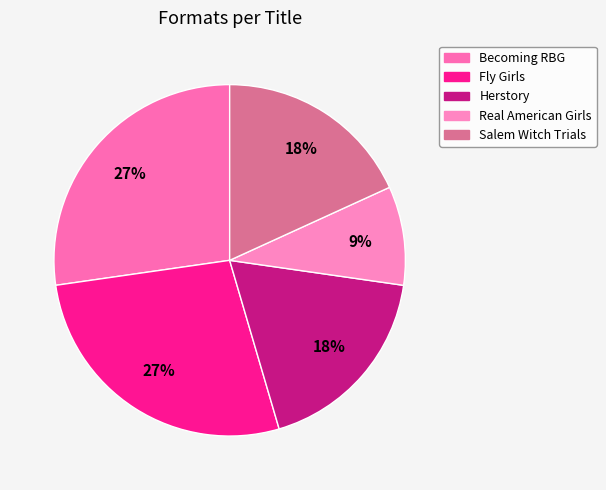

Which category has the smallest portion of the pie?

Real American Girls